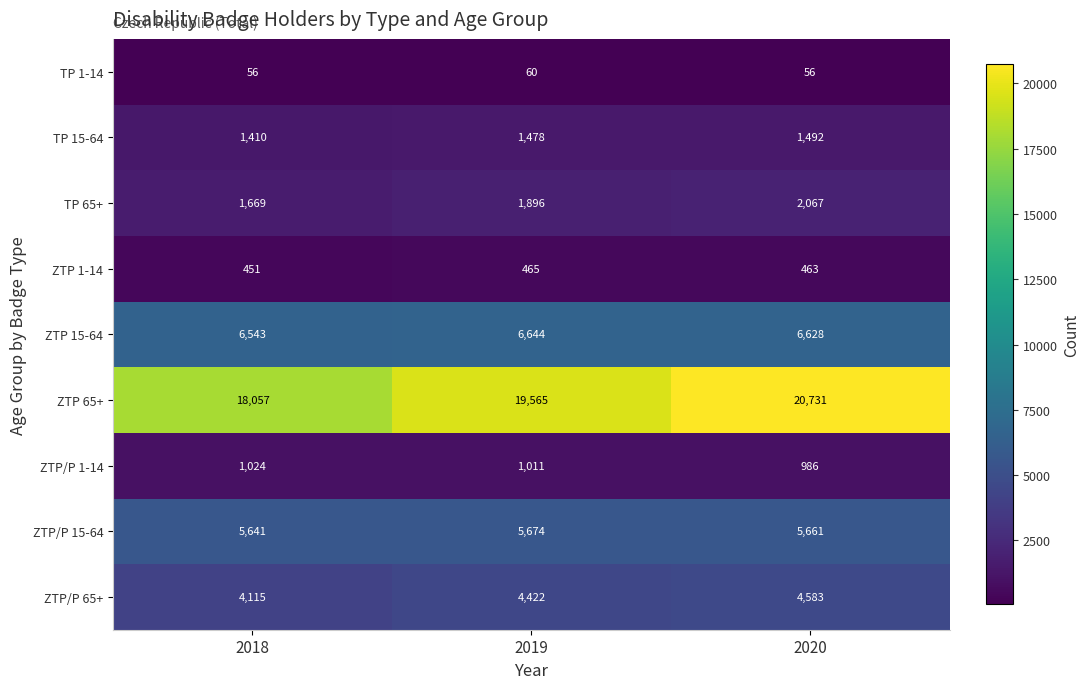

Which category has the highest value in the ZTP/P 65+ series?

2020